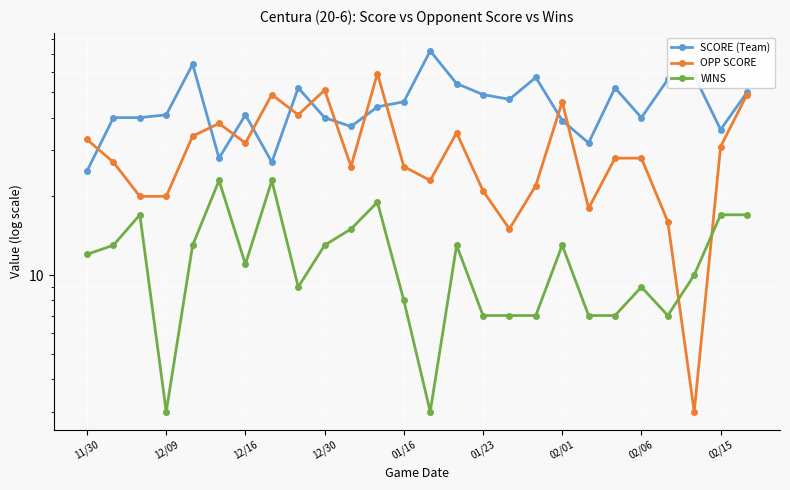

Which series ends up on top after the final intersection of WINS and OPP SCORE?

OPP SCORE